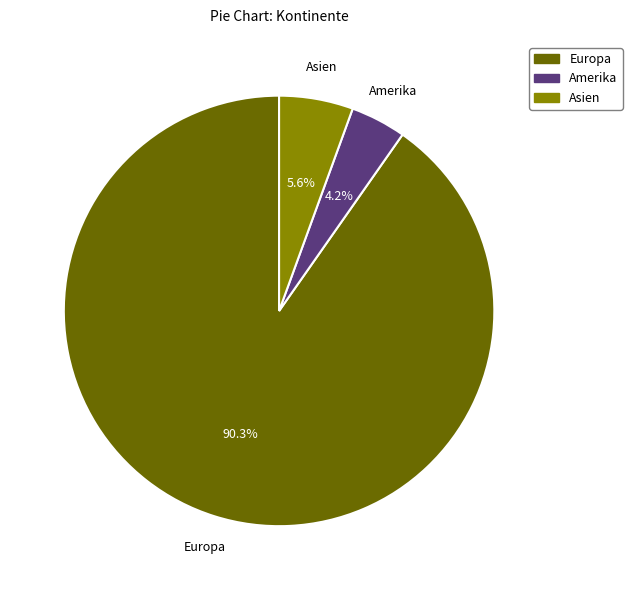

To the nearest percent, what is the average slice percentage?

33%